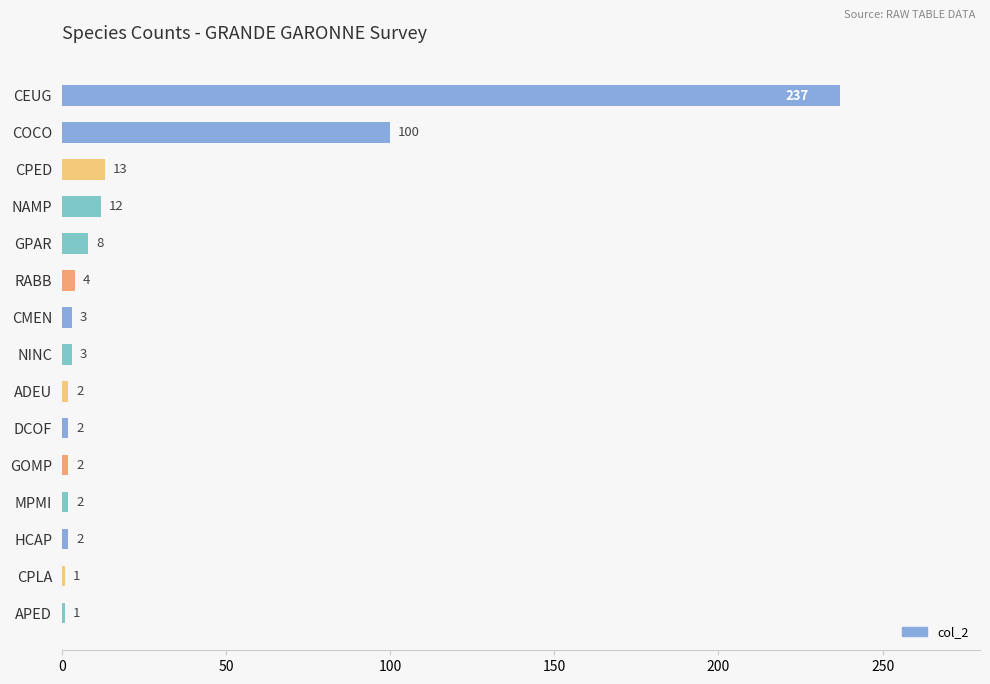

Which has a higher value, ADEU or NAMP?

NAMP